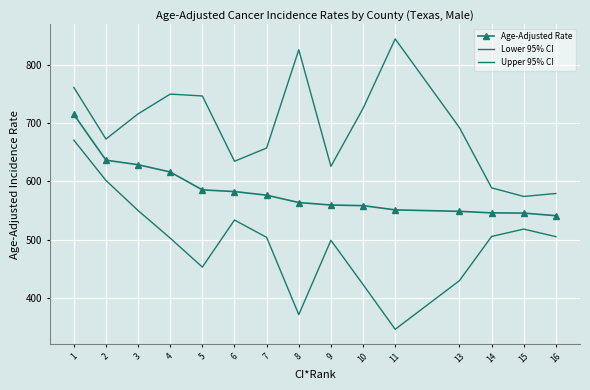

How many distinct data groups are displayed?

3